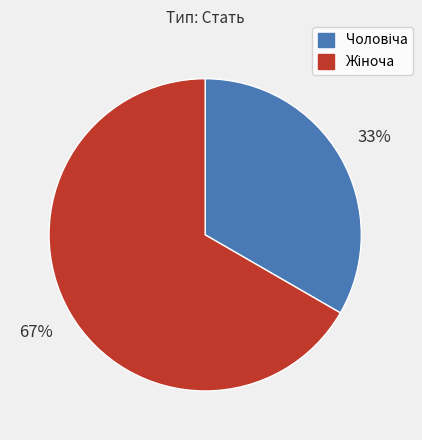

Is there any slice that represents more than half of the pie?

Yes